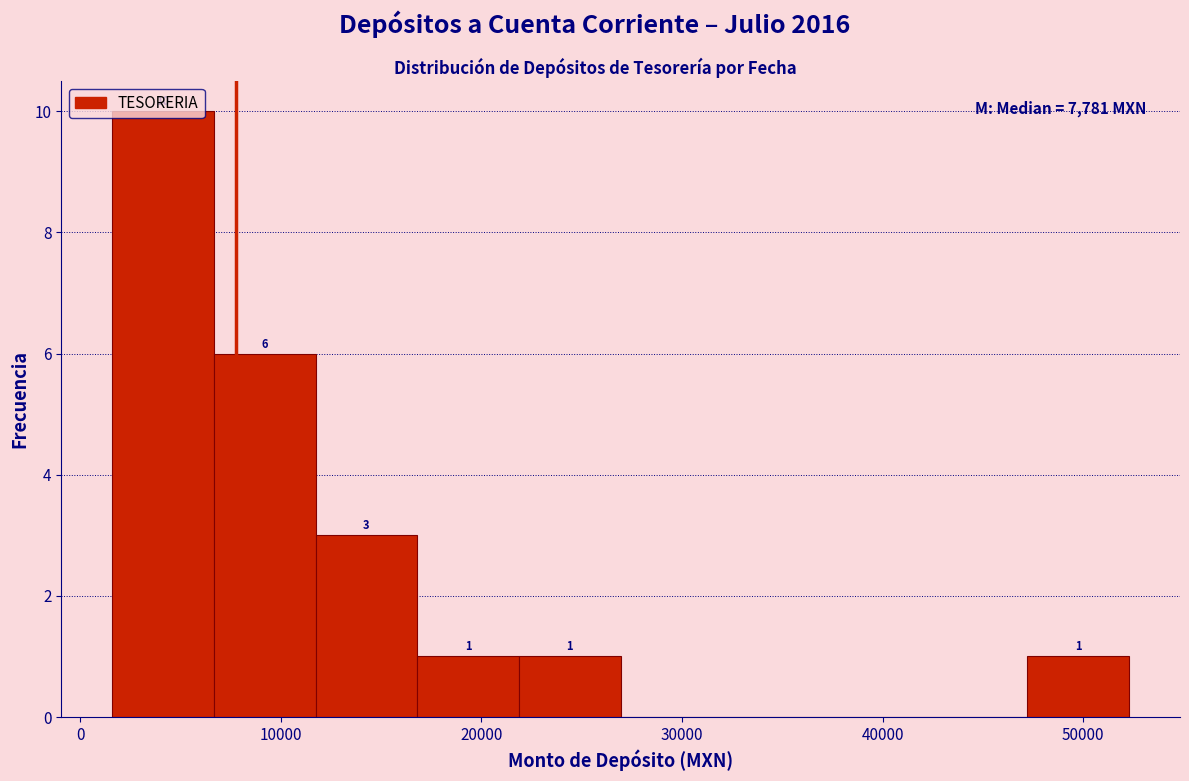

Which range on the x-axis has the tallest bar?

2000 to 7000